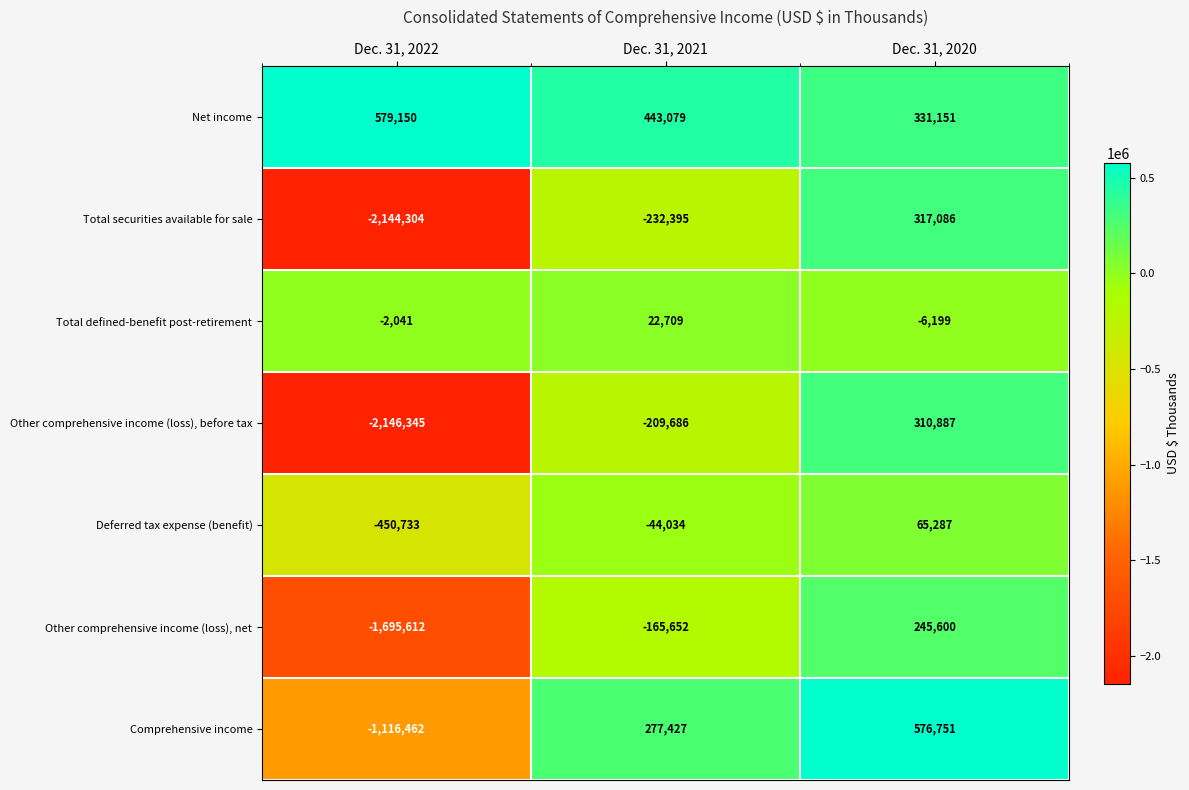

Rank the series at Dec. 31, 2022 from lowest to highest value.

Other comprehensive income (loss), before tax, Total securities available for sale, Other comprehensive income (loss), net, Comprehensive income, Deferred tax expense (benefit), Total defined-benefit post-retirement, Net income